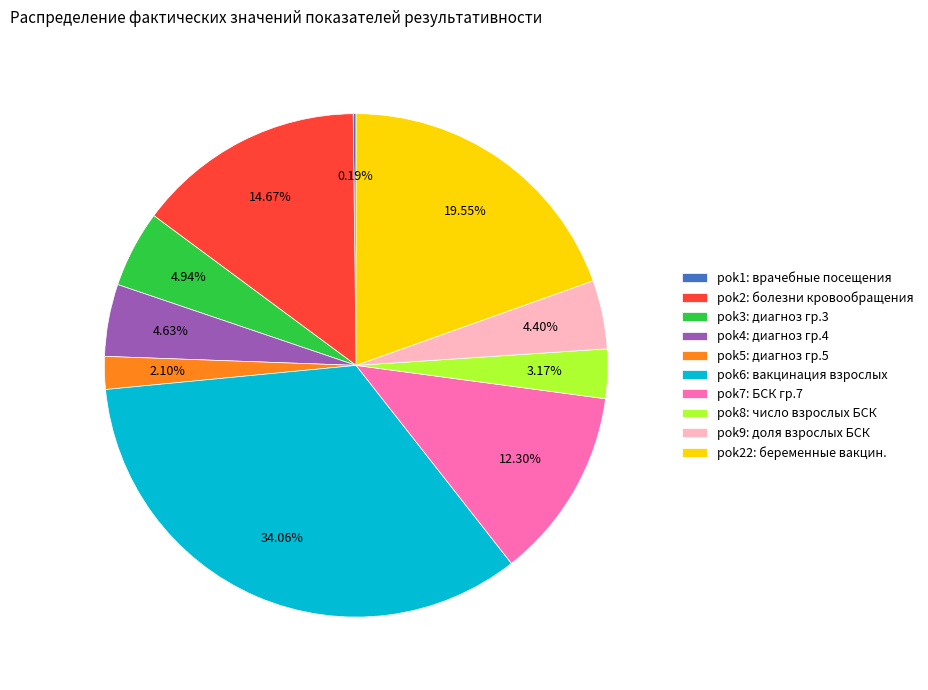

Do pok2: болезни кровообращения and pok8: число взрослых БСК together represent more than half of the pie?

No